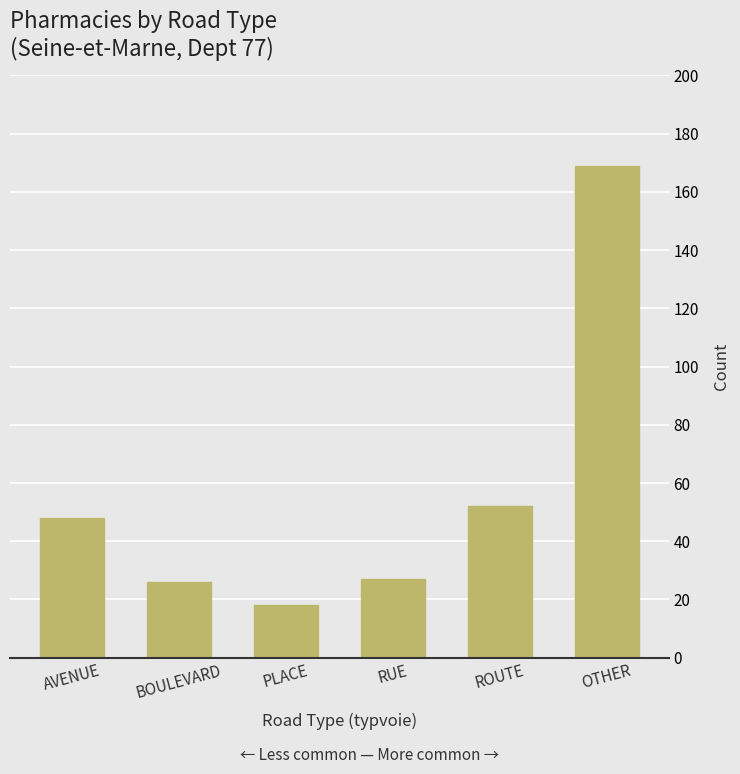

What is the value of the 5th bar from the left?

52